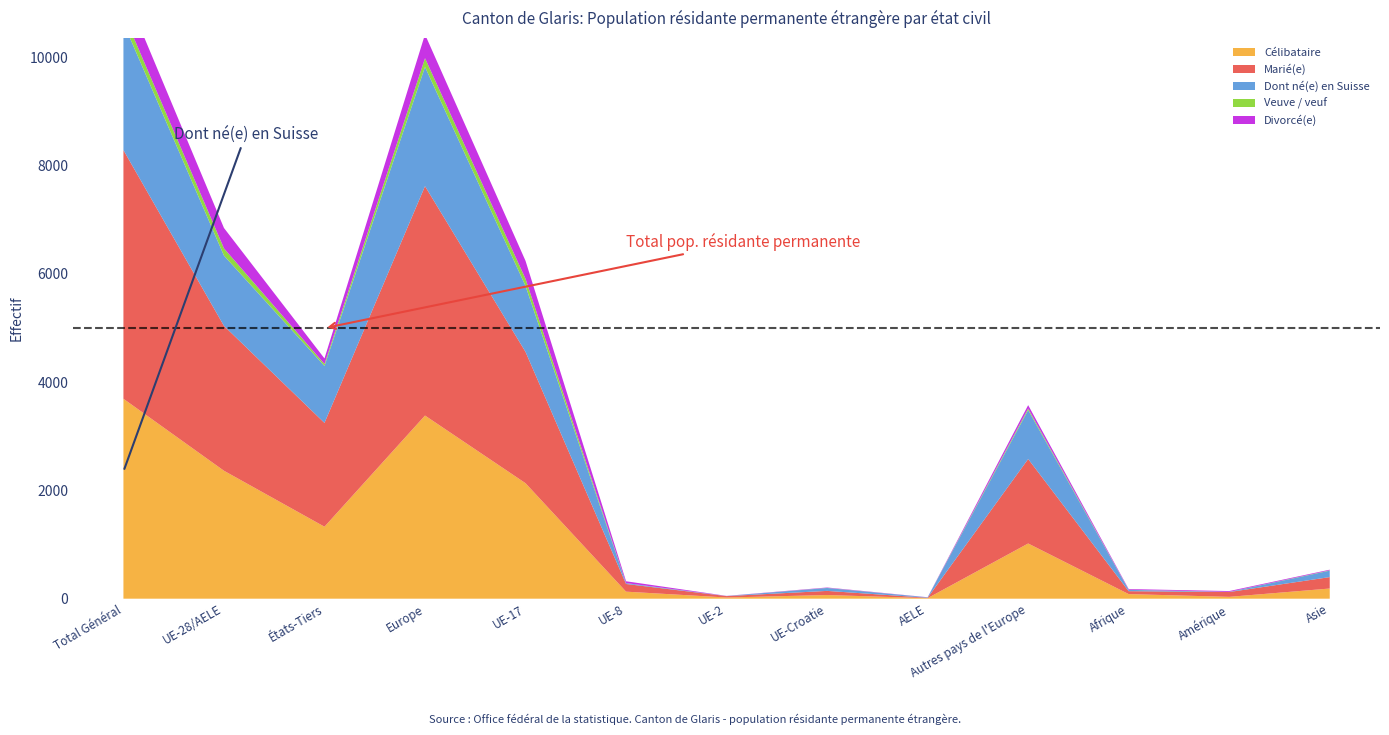

Reading left to right, extract all data points from this chart.

Célibataire: Total Général=3694	UE-28/AELE=2364	États-Tiers=1330	Europe=3384	UE-17=2134	UE-8=130	UE-2=22	UE-Croatie=68	AELE=10	Autres pays de l'Europe=1020	Afrique=85	Amérique=34	Asie=188
Marié(e): Total Général=4595	UE-28/AELE=2677	États-Tiers=1918	Europe=4238	UE-17=2426	UE-8=142	UE-2=26	UE-Croatie=76	AELE=7	Autres pays de l'Europe=1561	Afrique=54	Amérique=89	Asie=211
Dont né(e) en Suisse: Total Général=2350	UE-28/AELE=1298	États-Tiers=1052	Europe=2203	UE-17=1219	UE-8=15	UE-2=2	UE-Croatie=54	AELE=8	Autres pays de l'Europe=905	Afrique=24	Amérique=2	Asie=119
Veuve / veuf: Total Général=171	UE-28/AELE=134	États-Tiers=37	Europe=162	UE-17=131	UE-8=1	UE-2=0	UE-Croatie=2	AELE=0	Autres pays de l'Europe=28	Afrique=2	Amérique=1	Asie=6
Divorcé(e): Total Général=479	UE-28/AELE=377	États-Tiers=102	Europe=439	UE-17=332	UE-8=34	UE-2=2	UE-Croatie=7	AELE=2	Autres pays de l'Europe=62	Afrique=13	Amérique=15	Asie=12
Total pop. résidante permanente: Total Général=9009	UE-28/AELE=5612	États-Tiers=3397	Europe=8288	UE-17=5070	UE-8=320	UE-2=50	UE-Croatie=153	AELE=19	Autres pays de l'Europe=2676	Afrique=155	Amérique=142	Asie=418